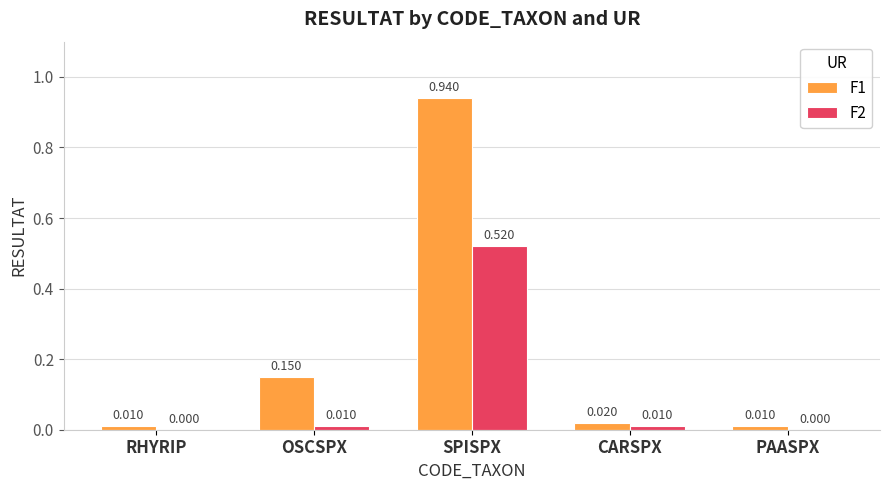

Which category has the highest value in the F2 series?

SPISPX